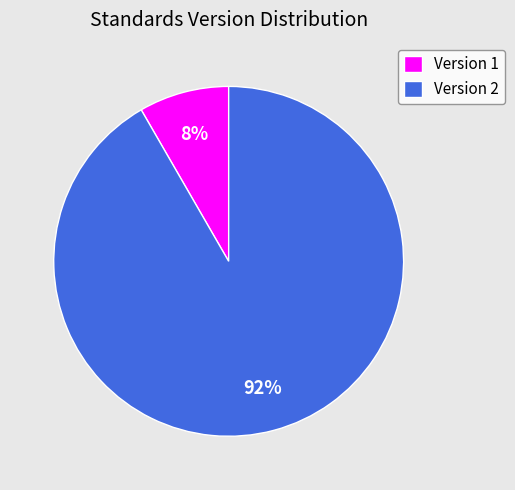

How many segments does this pie chart have?

2